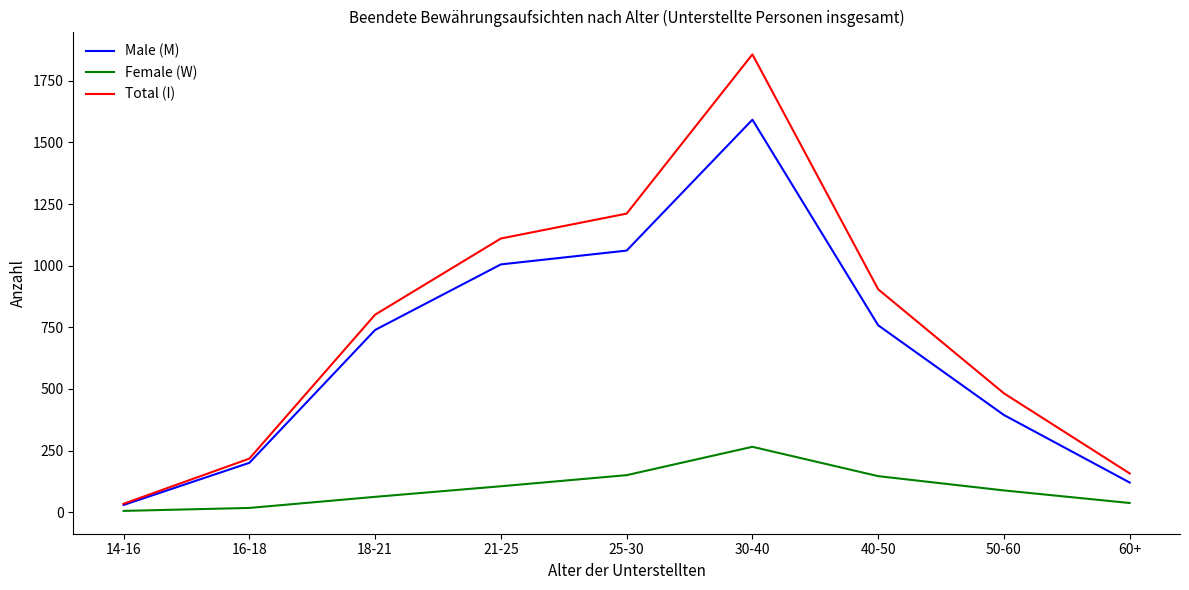

True or false: Total (I) has more than 0 points higher than both neighbors.

True